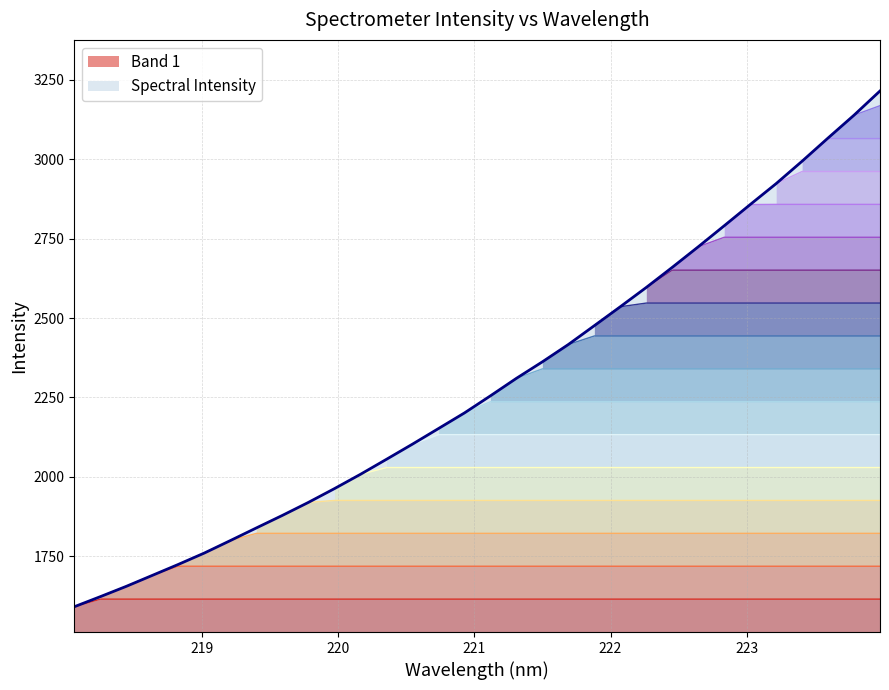

What value does the data have at 223.408?

2993.6